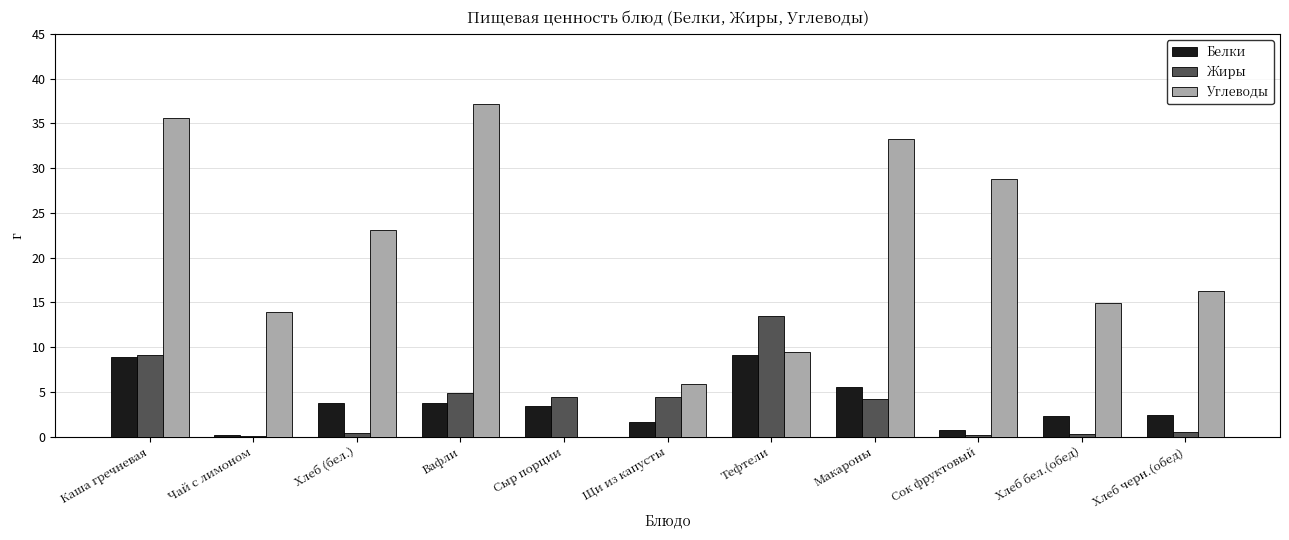

Which category has the highest value in the Углеводы series?

Вафли